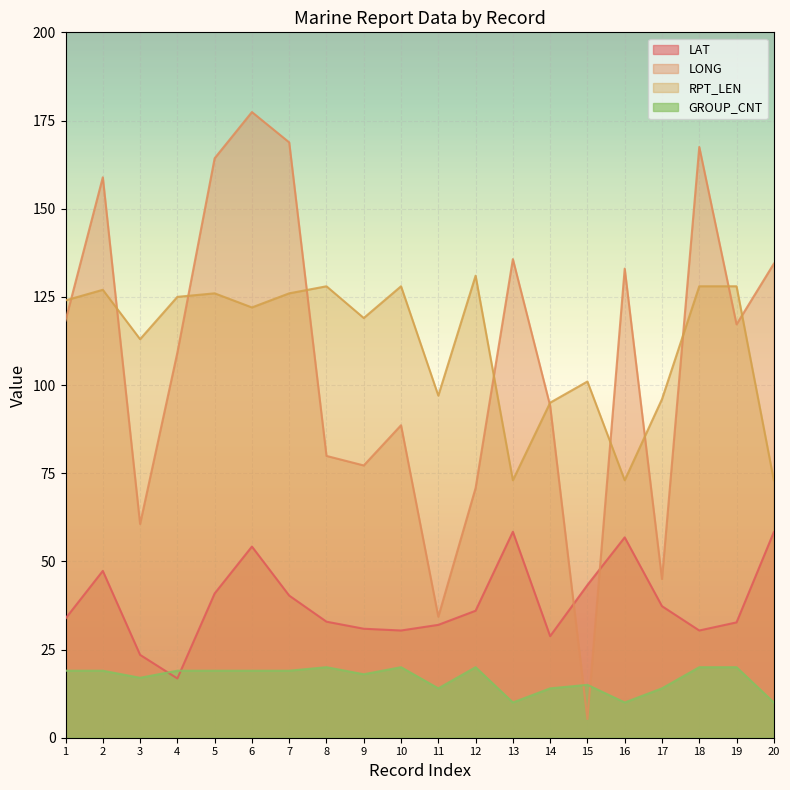

True or false: RPT_LEN has more than 2 interior local peaks.

True